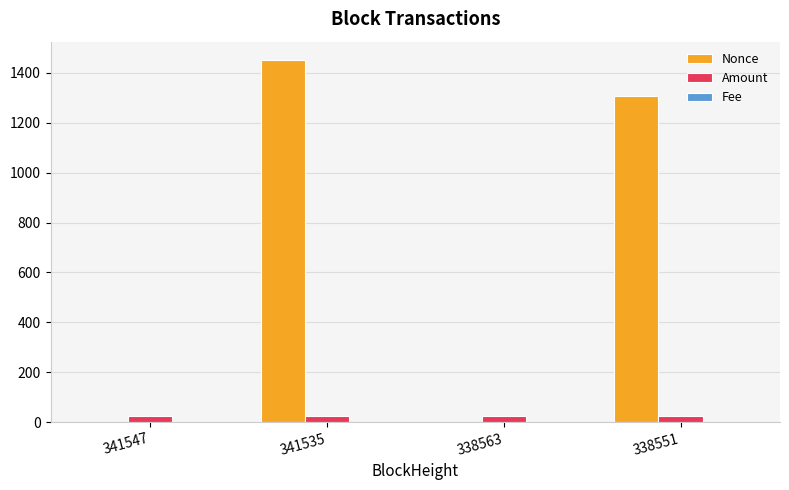

Which series has the widest spread of values?

Nonce